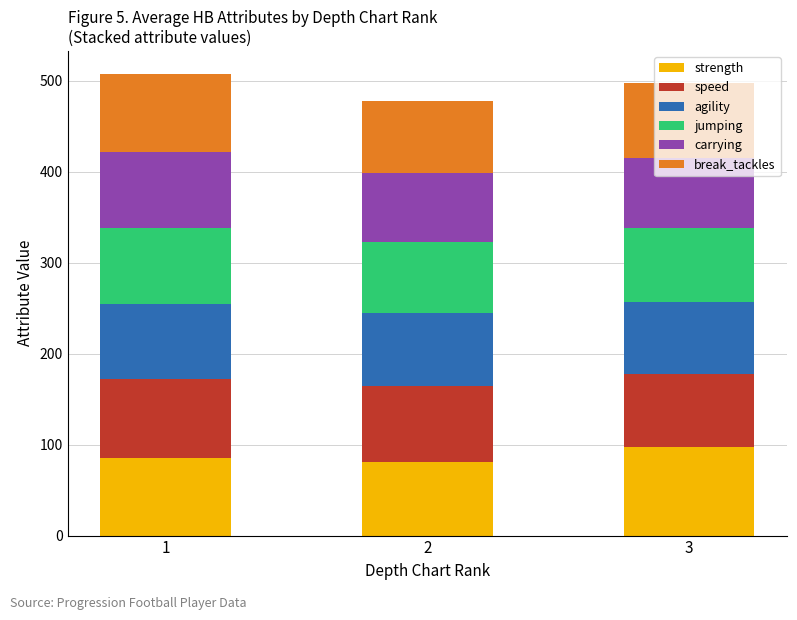

What is the minimum value for strength?

80.6